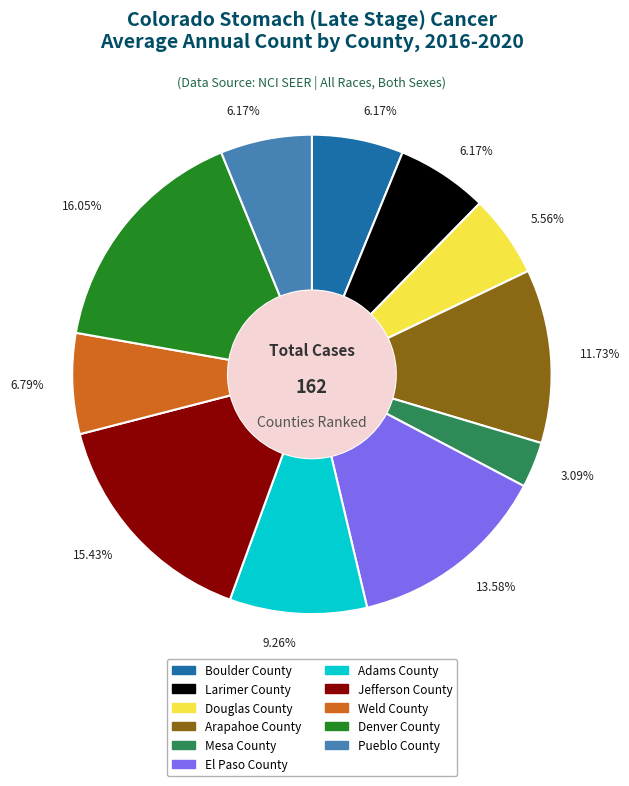

To the nearest percent, what percentage of the pie is Denver County?

16%